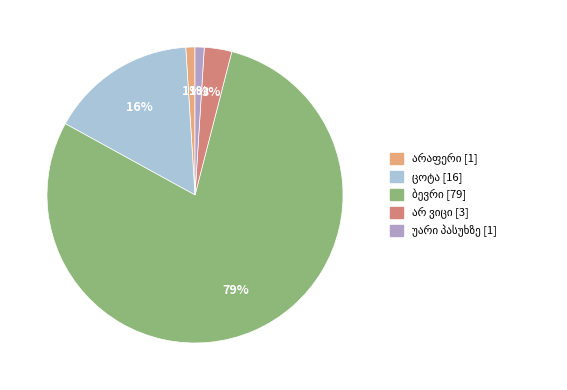

To the nearest percent, what is the average slice percentage?

20%